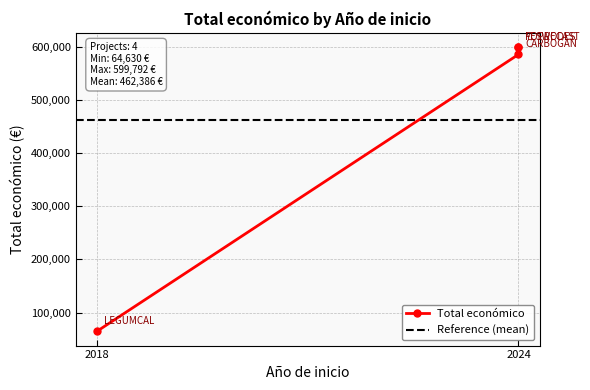

Does the chart display data point markers on the line(s)?

Yes